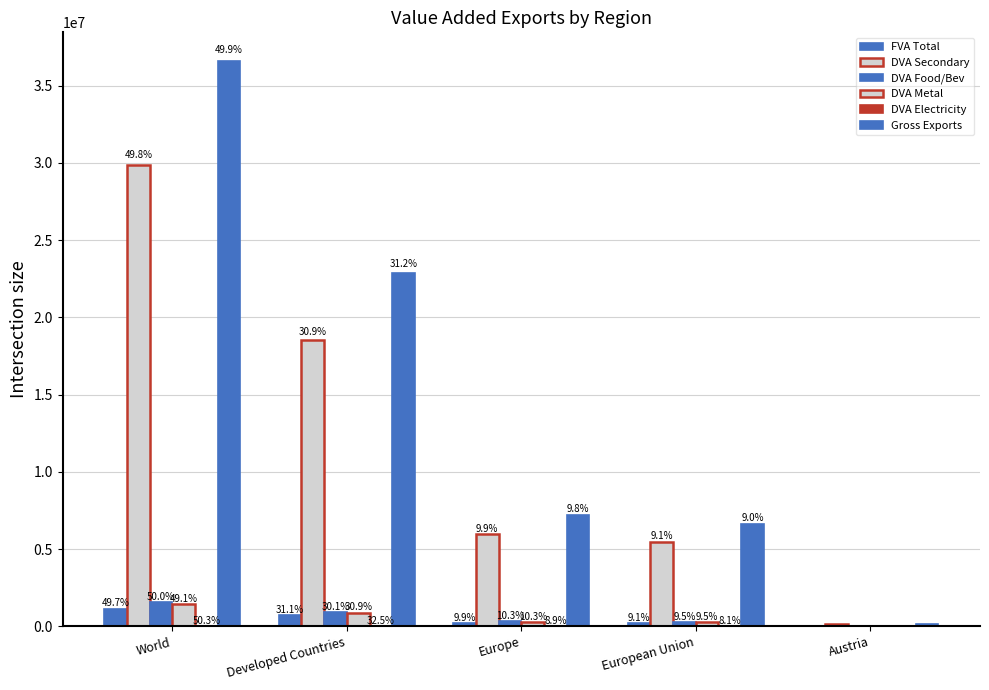

True or false: DVA Electricity has a value of 27112.9 at World.

True